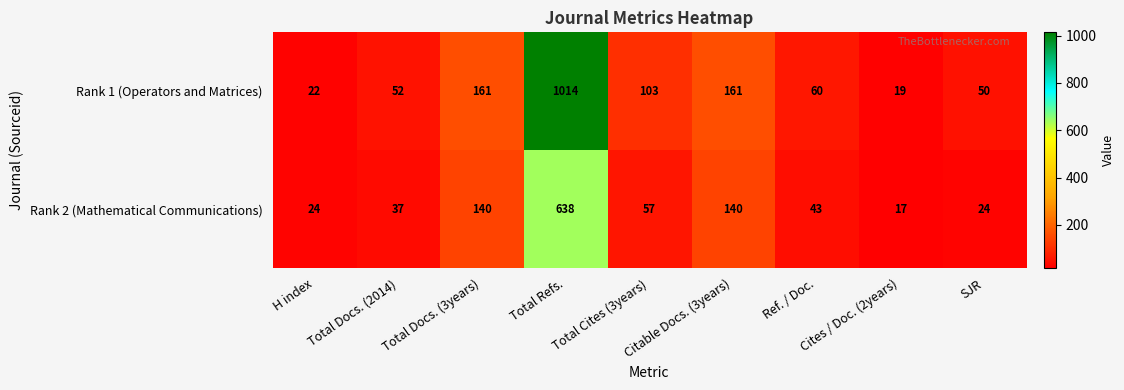

List the series in order of their overall mean, highest first.

Rank 1 (Operators and Matrices), Rank 2 (Mathematical Communications)